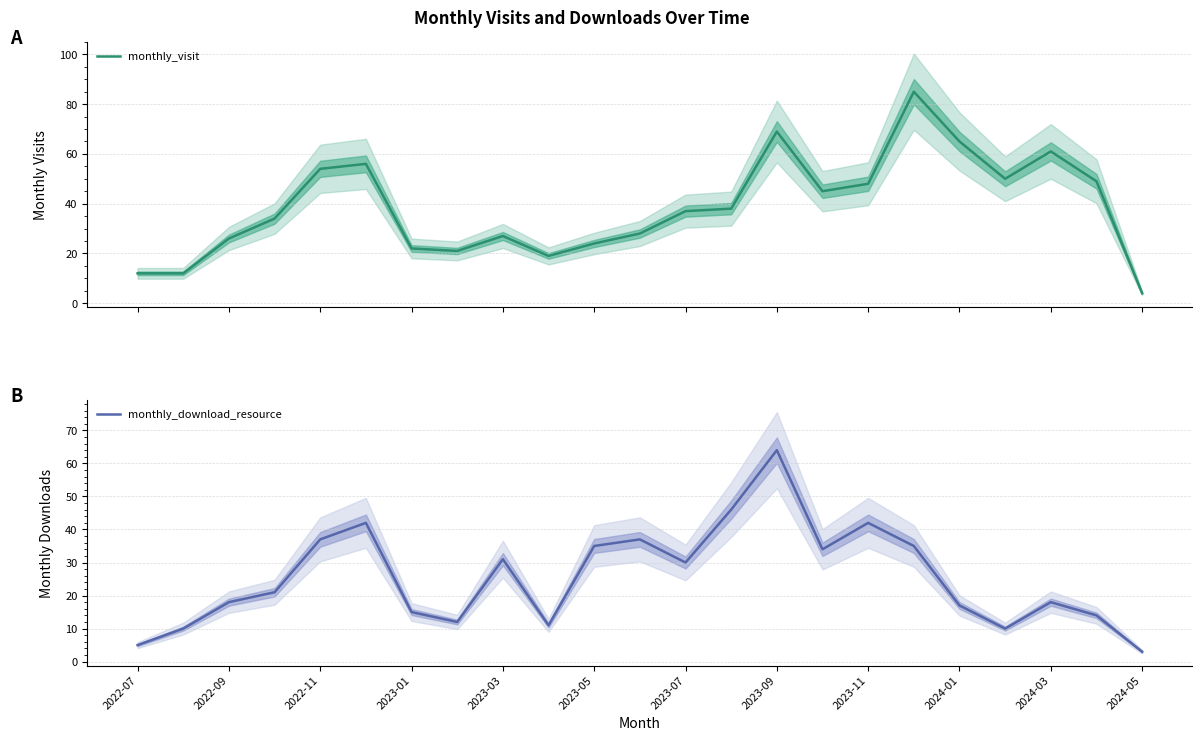

What is the highest value of the monthly_visit series?

85